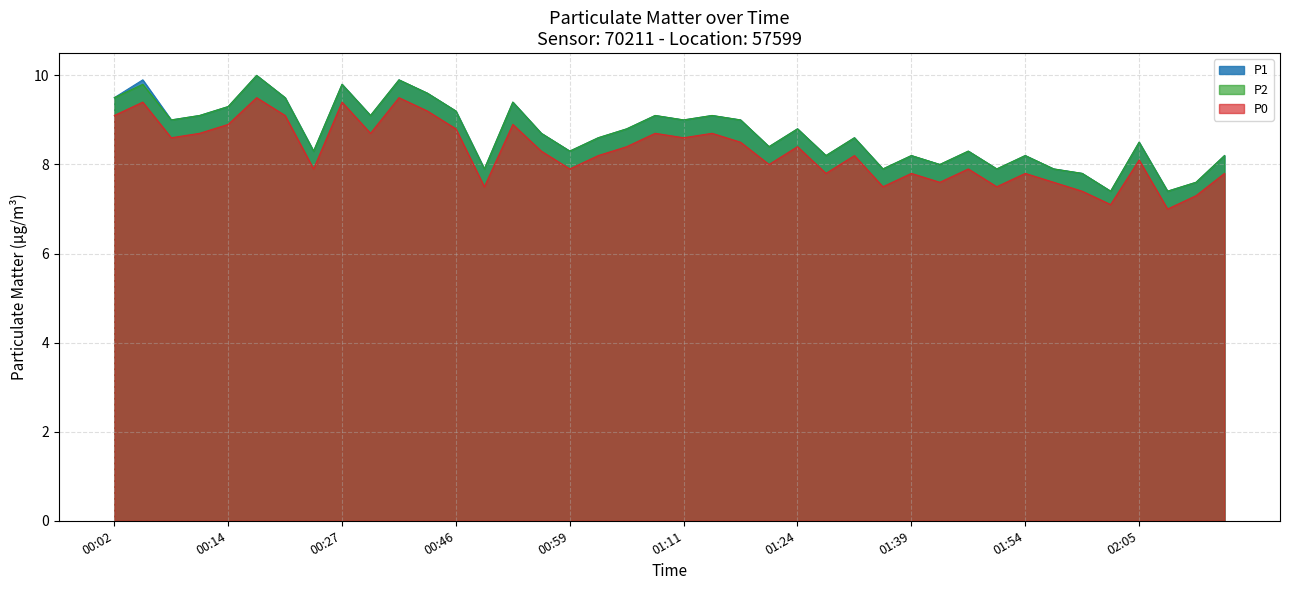

The value of P2 at 00:46 is 9.2. True or false?

True